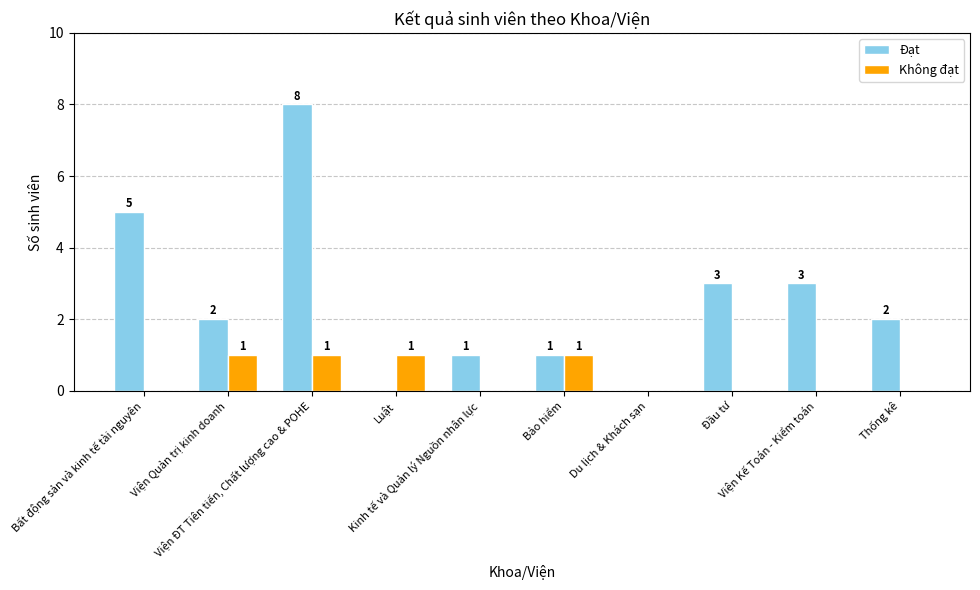

Between Viện ĐT Tiên tiến, Chất lượng cao & POHE and Bảo hiểm, which series saw the biggest shift?

Đạt